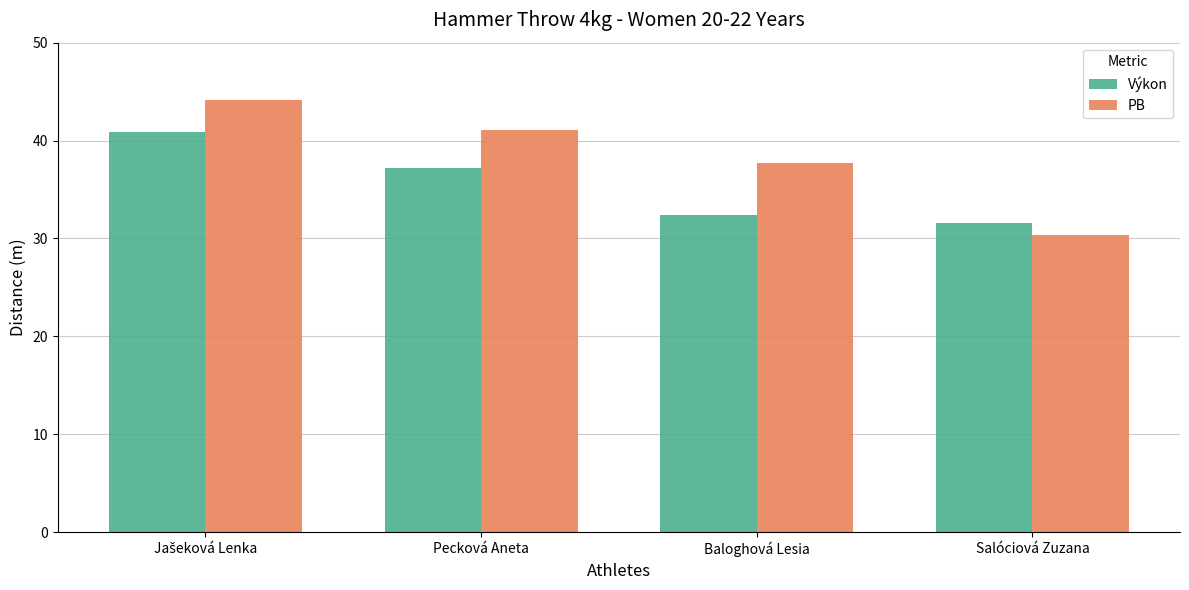

Reading left to right, what are all the values shown in this chart?

Výkon: 40.9	37.2	32.4	31.5
PB: 44.2	41.1	37.7	30.3